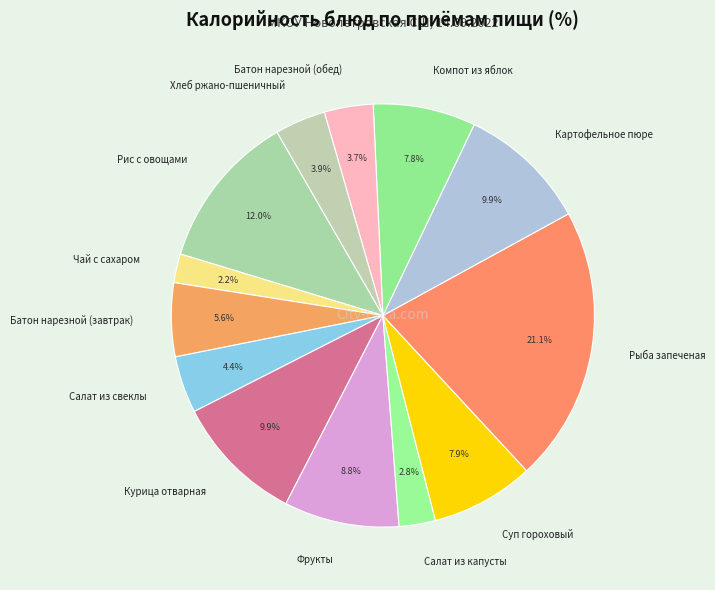

Between Суп гороховый and Батон нарезной (обед), which is larger?

Суп гороховый